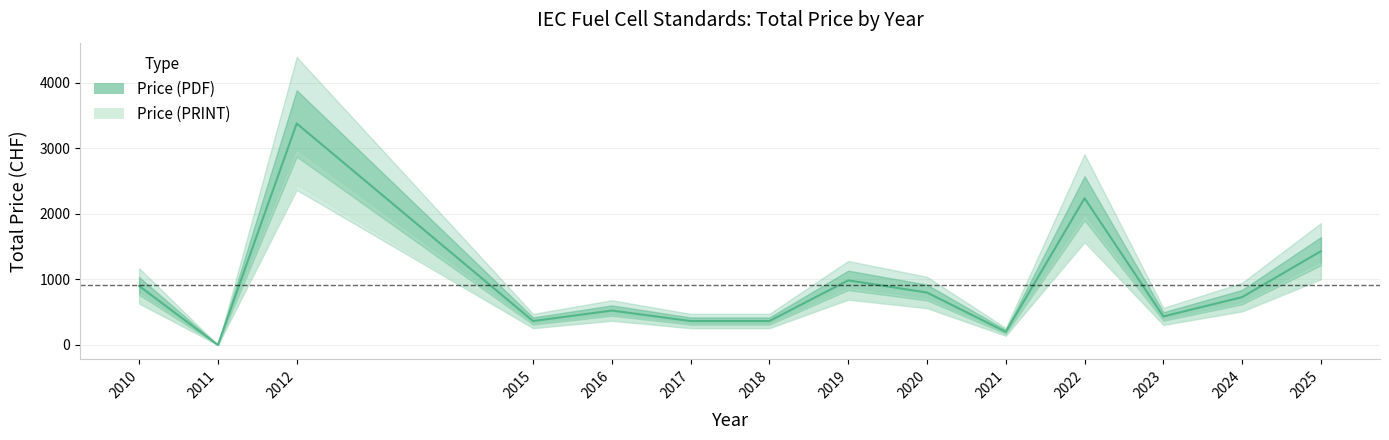

How many values are below 730?

7